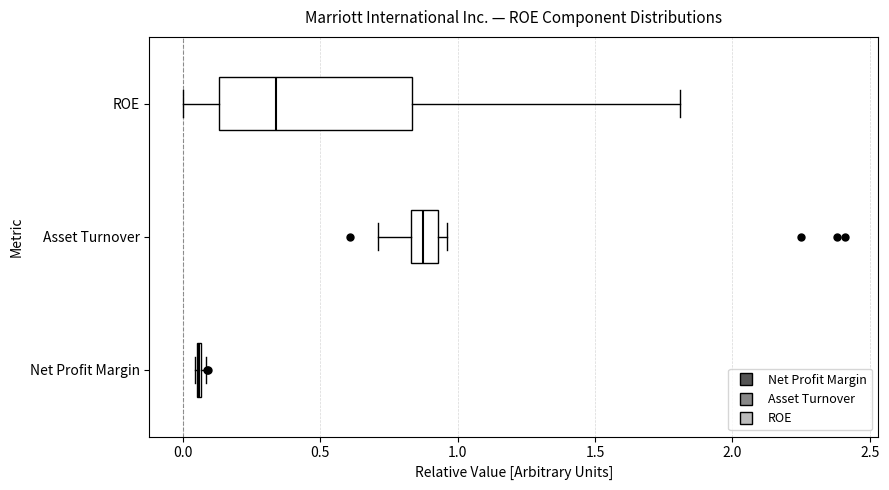

Which box is the widest, from its left edge to its right edge?

ROE